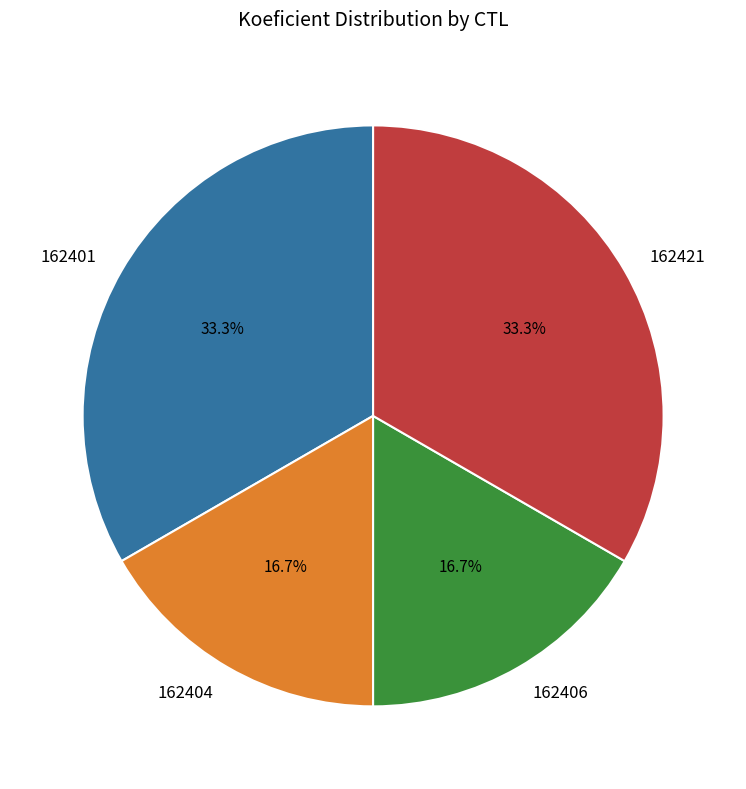

Does 162404 represent more than half of the total?

No